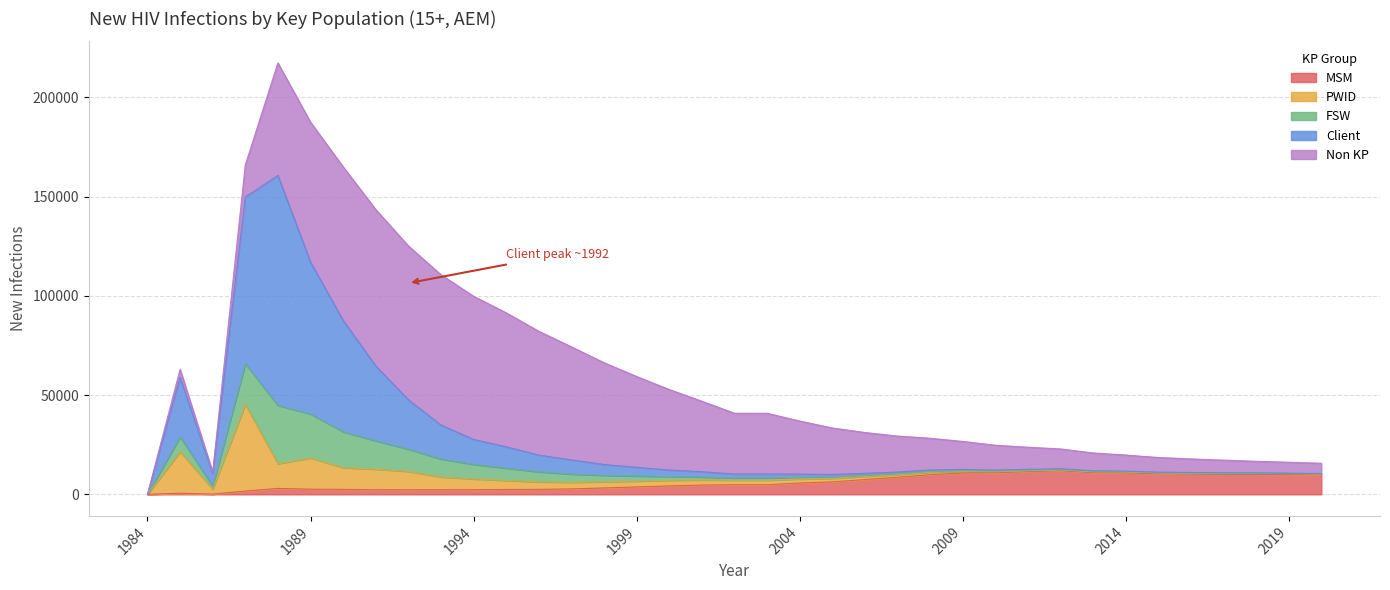

What is the difference between the highest and lowest values at 2014?

10684.7